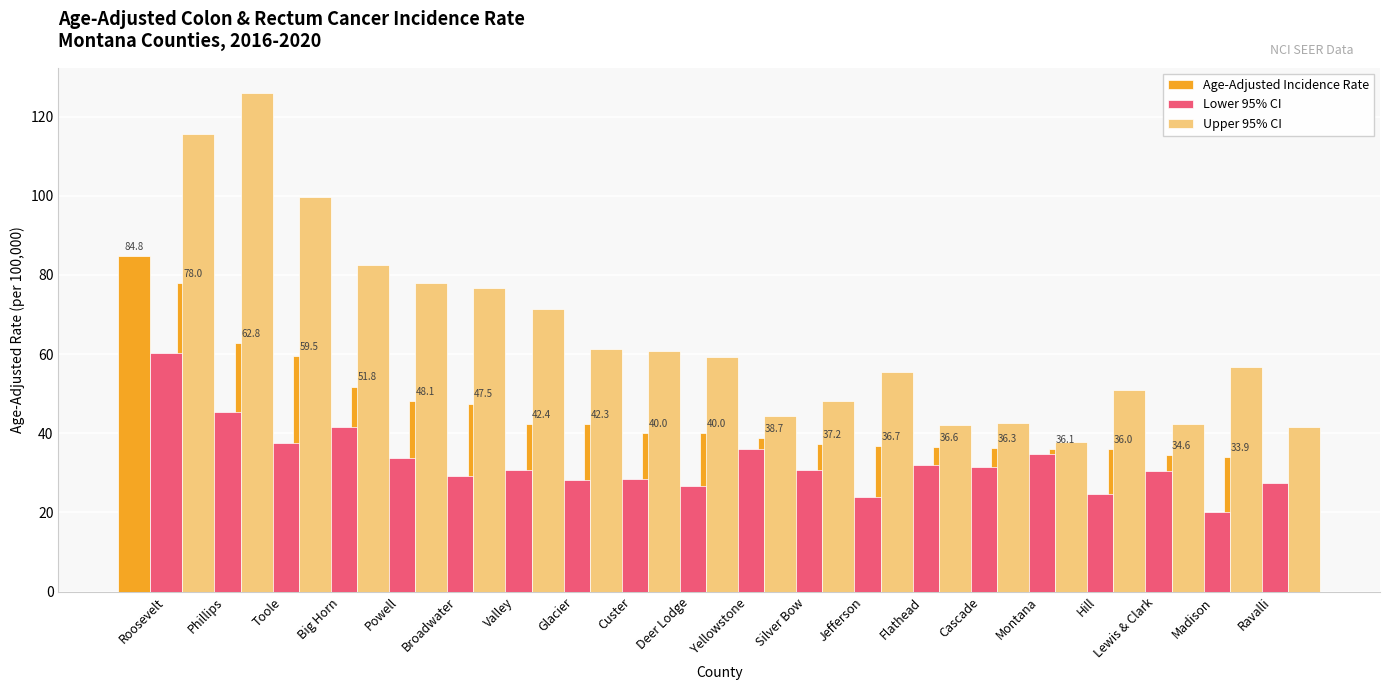

How many bars are there in total?

60